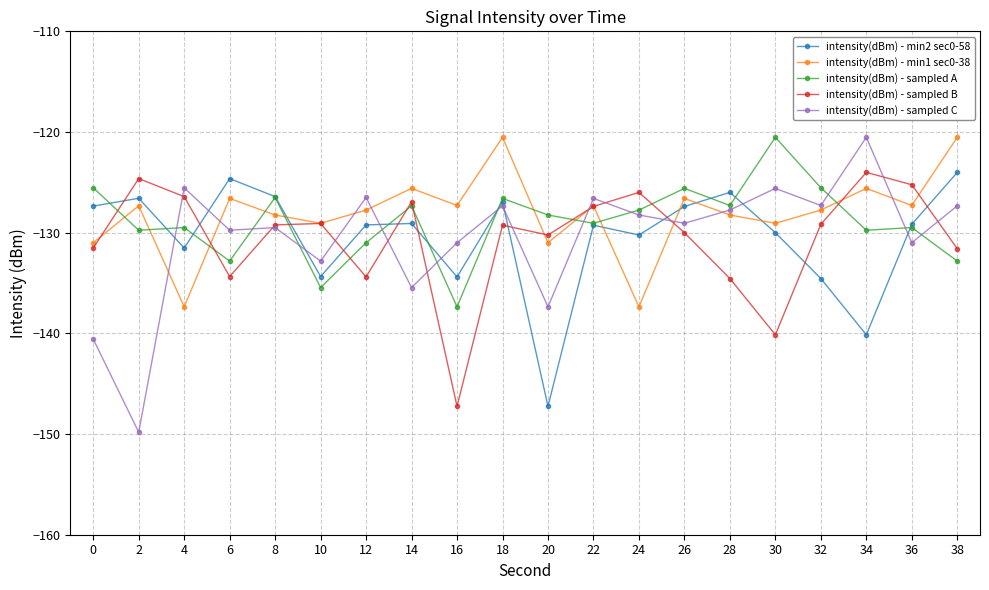

Where do intensity(dBm) - sampled A and intensity(dBm) - sampled B first cross each other?

0 and 2